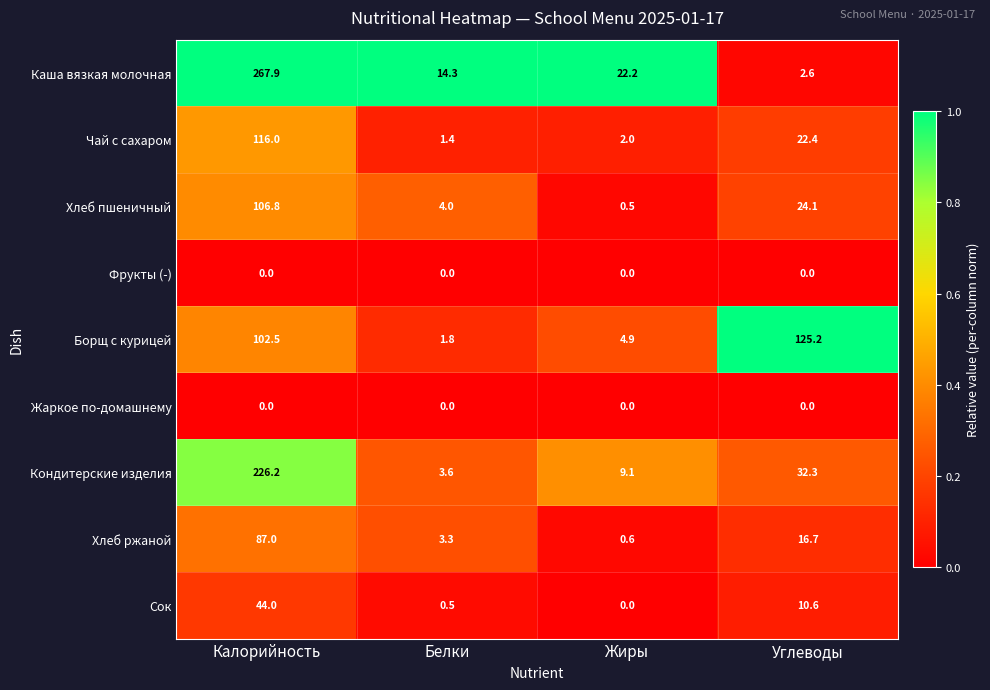

The Жаркое по-домашнему series shows 0.0 at Углеводы. True or false?

True